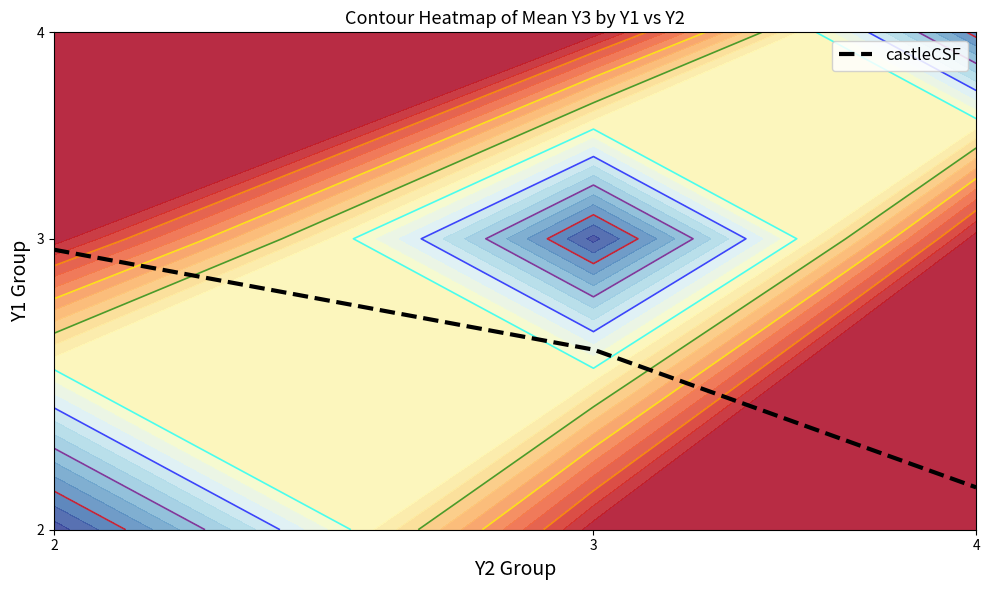

List the labels in order of value, smallest first.

4, 3, 2